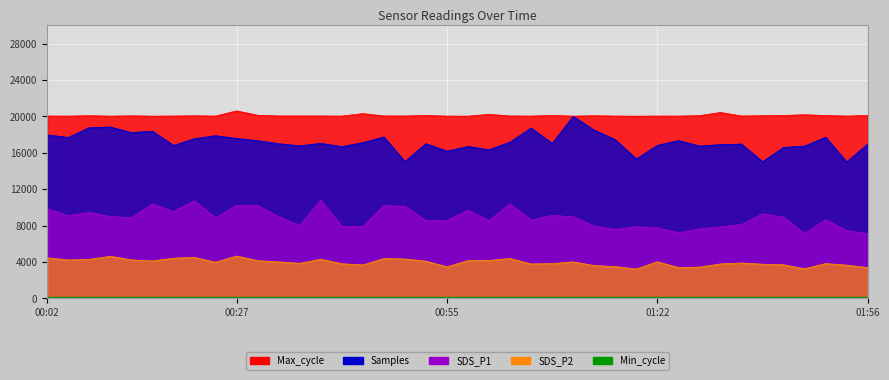

True or false: Max_cycle has more than 2 interior local peaks.

True